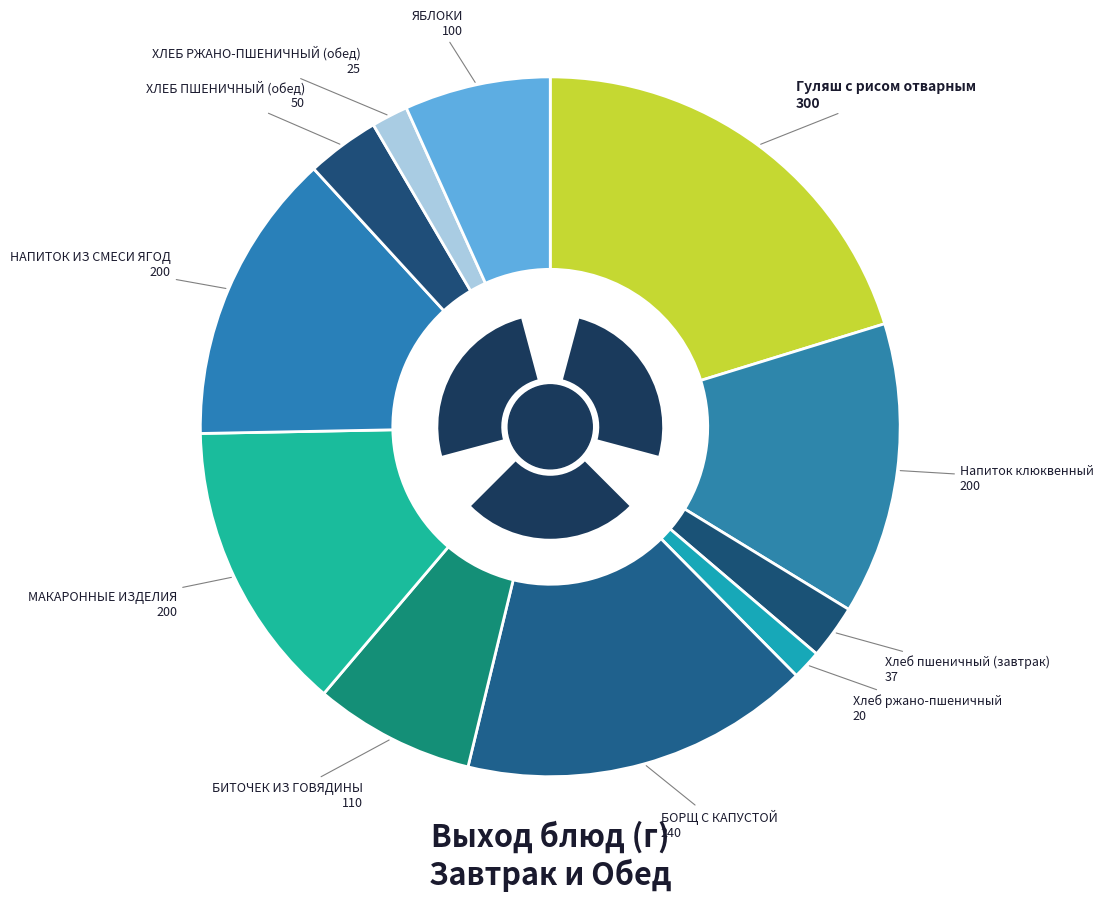

How many segments does this pie chart have?

11